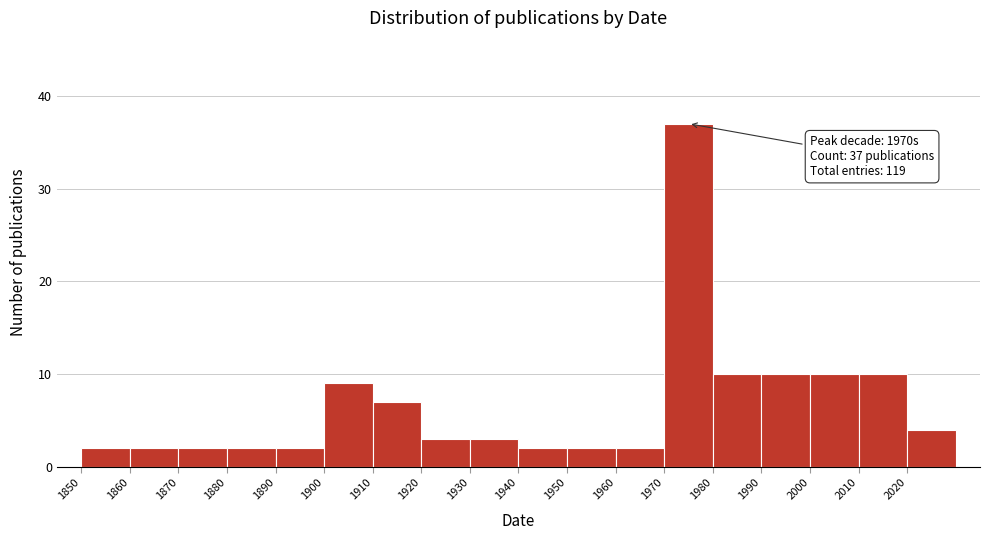

Over which range of the x-axis is the bar tallest?

1970 to 1980